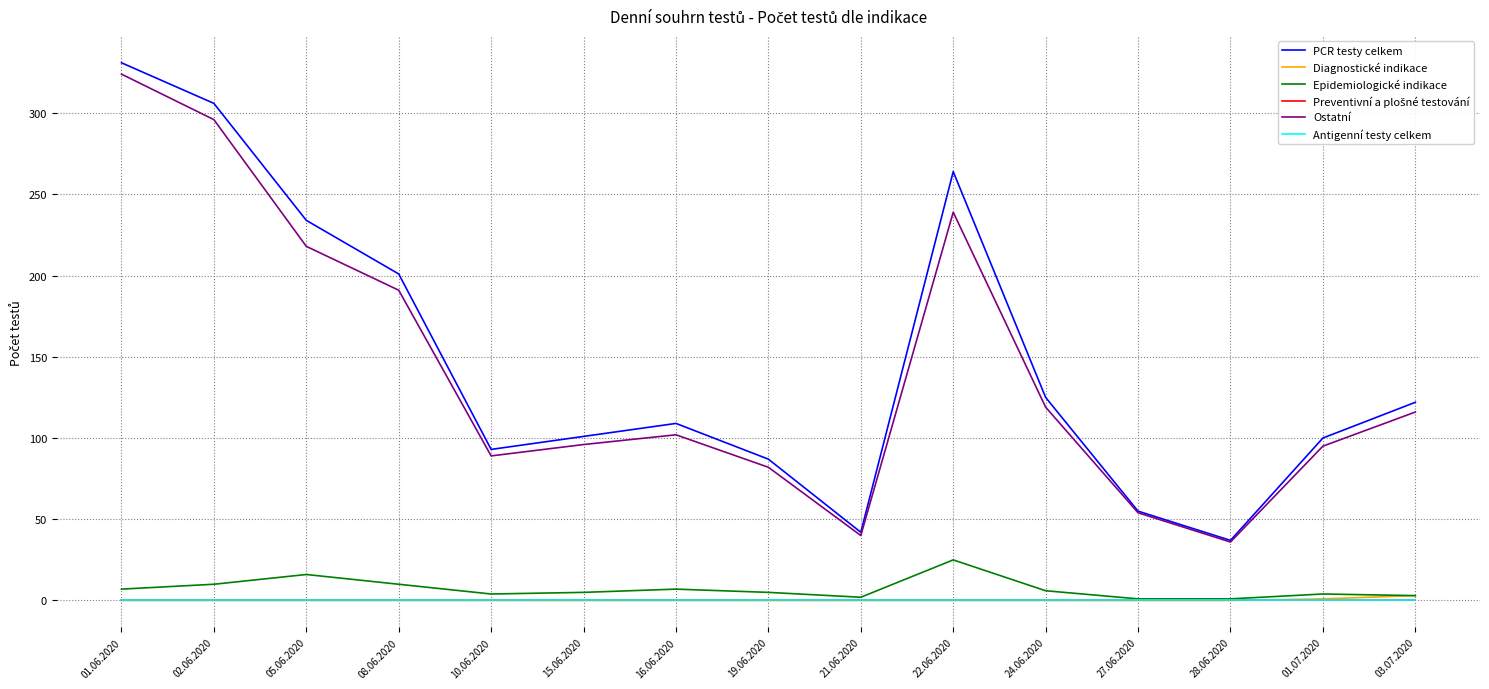

True or false: Diagnostické indikace and Antigenní testy celkem intersect in this chart.

False